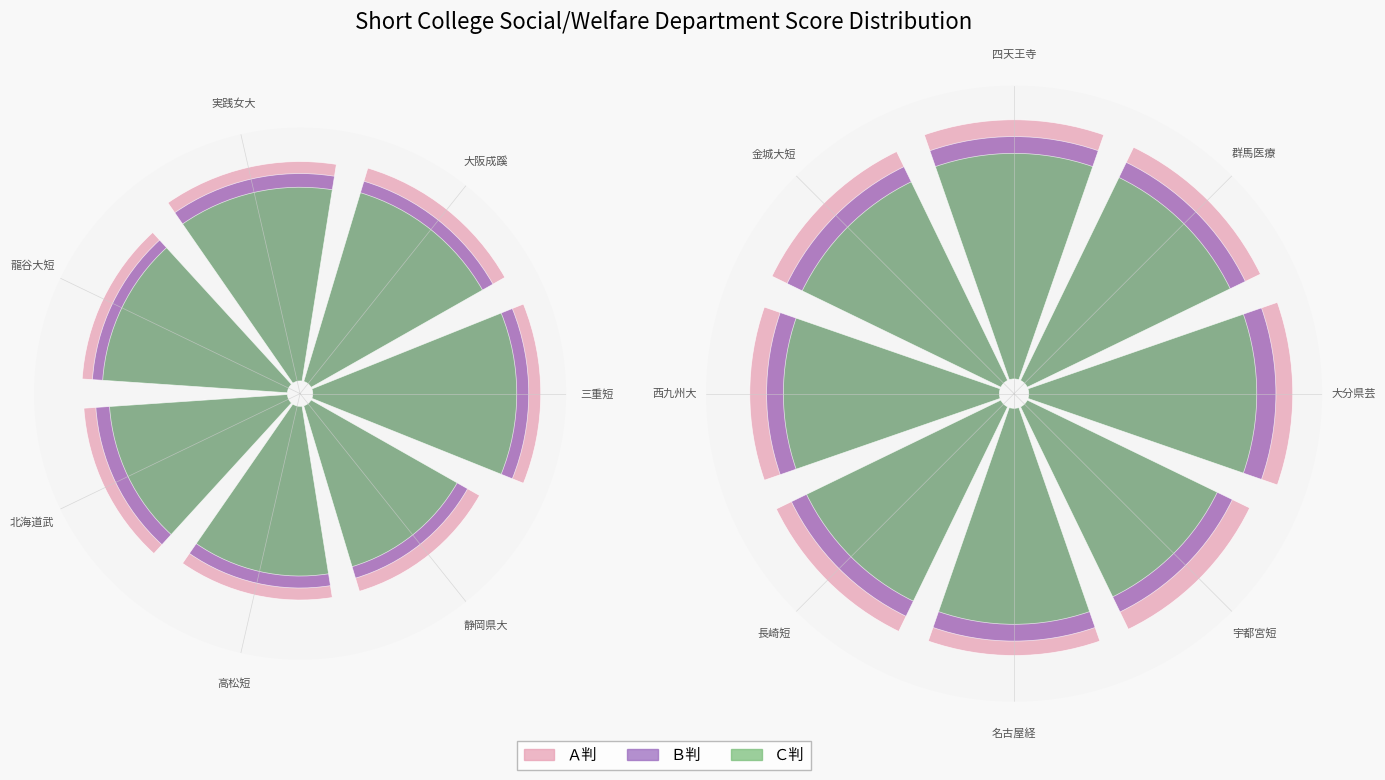

What is the difference between the maximum and second lowest values in the Ａ判 series?

0.1